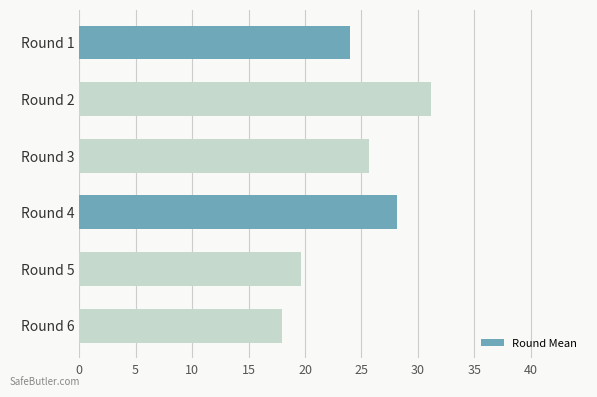

What is the minimum value shown in the chart?

18.0